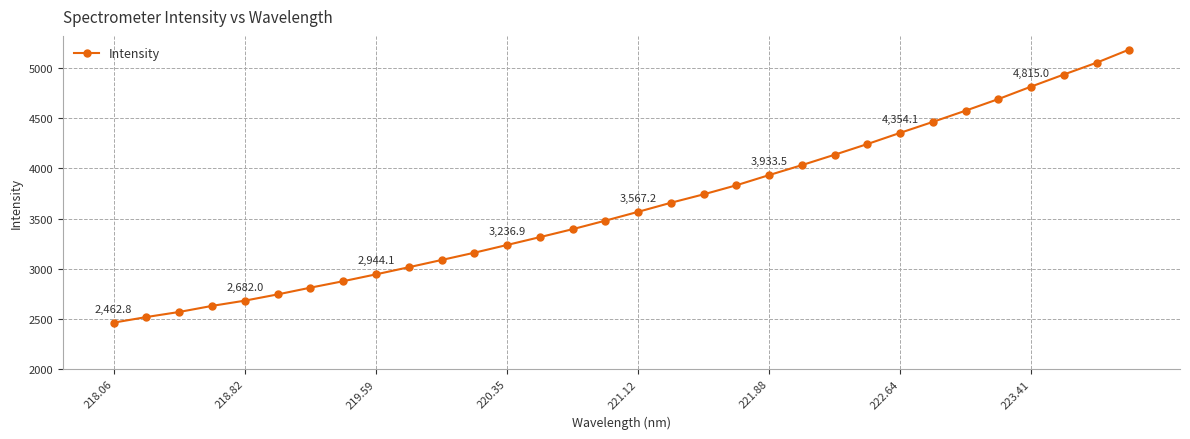

What is the difference between the second highest and second lowest values?

2534.2